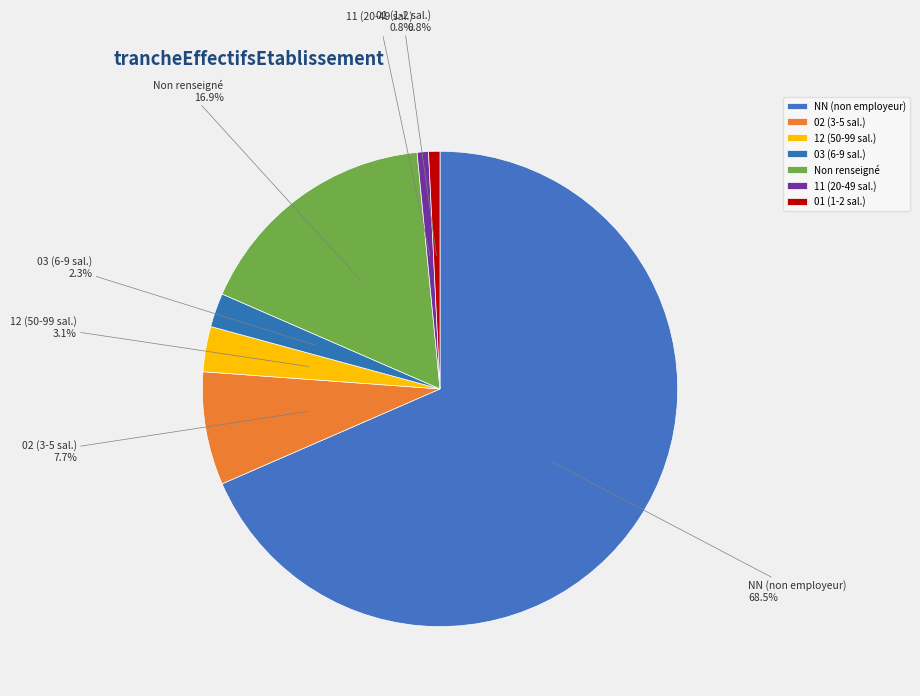

Which has a higher value, 01 (1-2 sal.) or NN (non employeur)?

NN (non employeur)